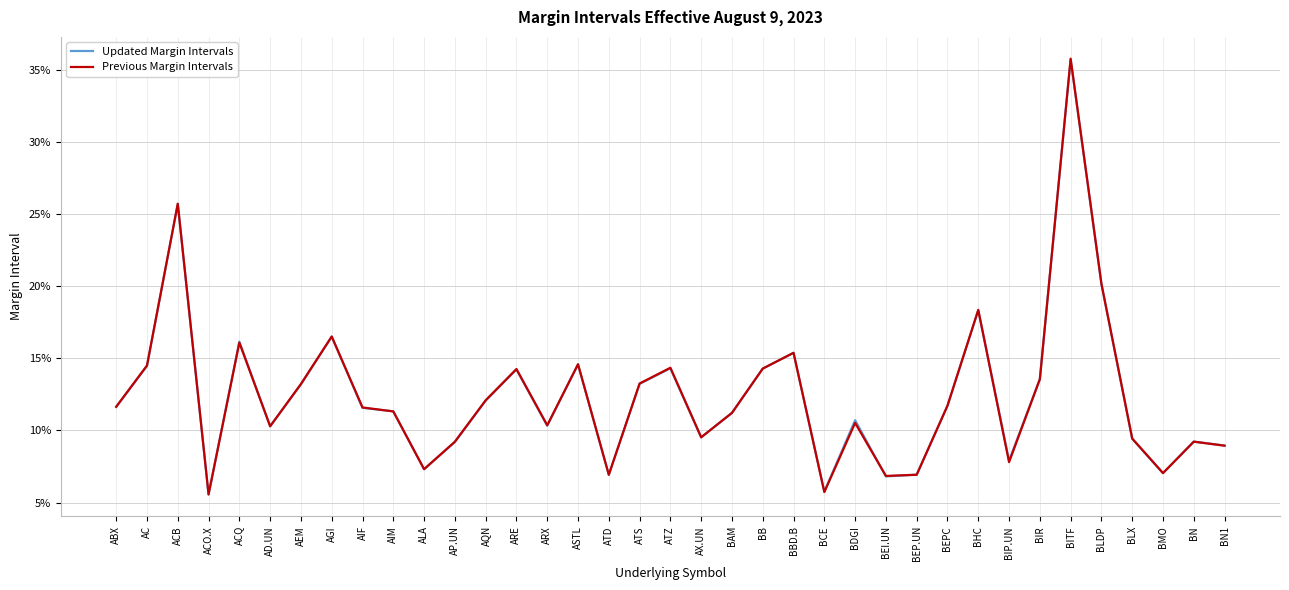

Where is Updated Margin Intervals nearest to the value 0?

ACO.X